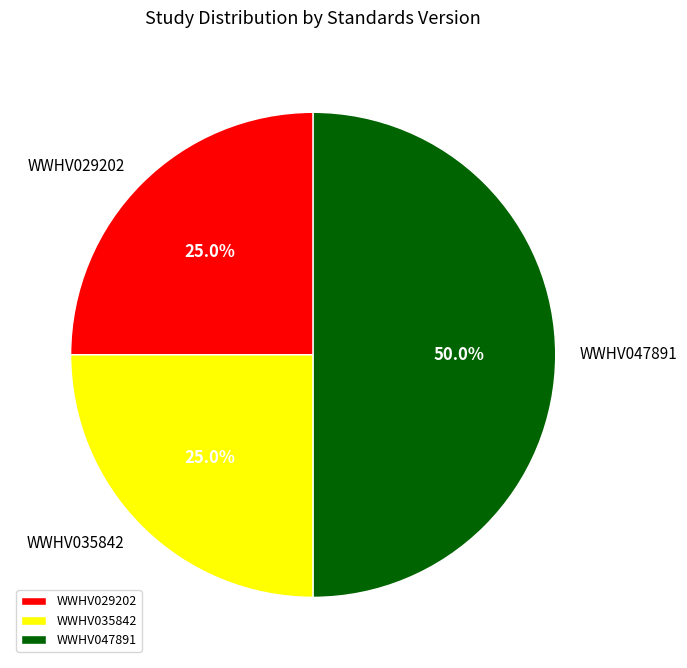

Approximately how many times larger is the value at WWHV047891 compared to WWHV035842?

2.0